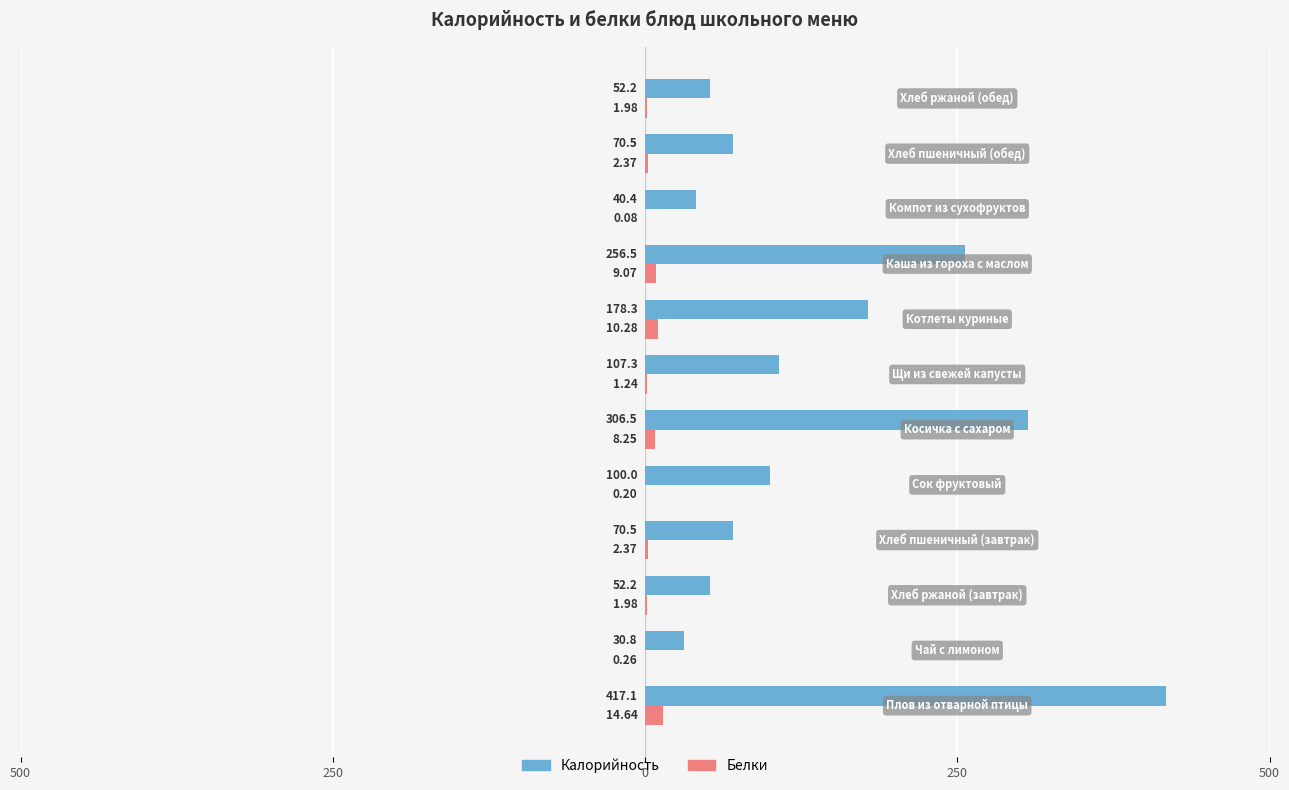

What are all the series names shown in the legend?

Калорийность, Белки